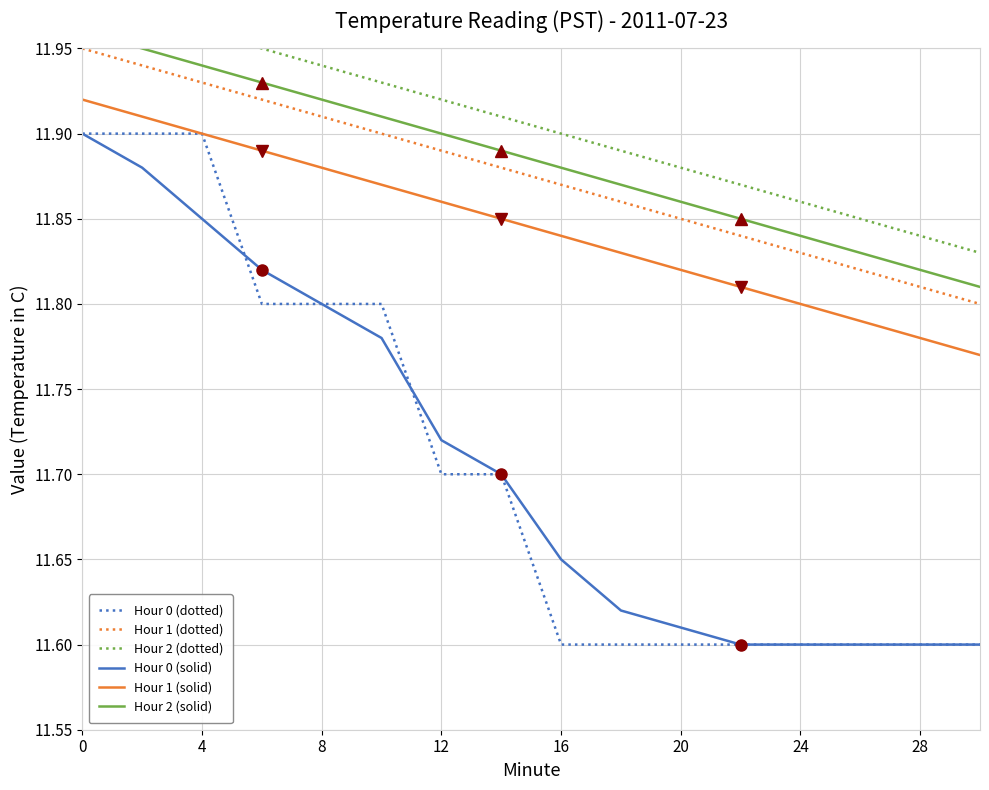

True or false: Hour 1 (solid) and Hour 1 (dotted) cross at least once.

False